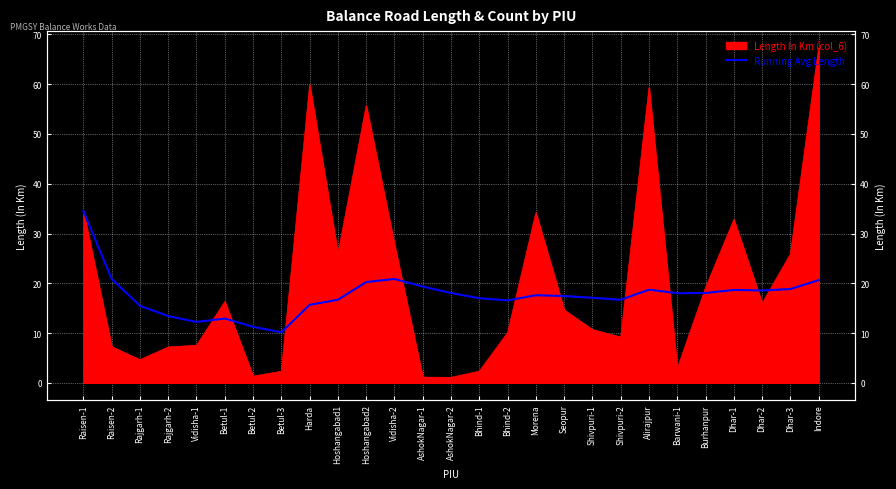

The chart shows a value of 3.7 at Betul-2. True or false?

False